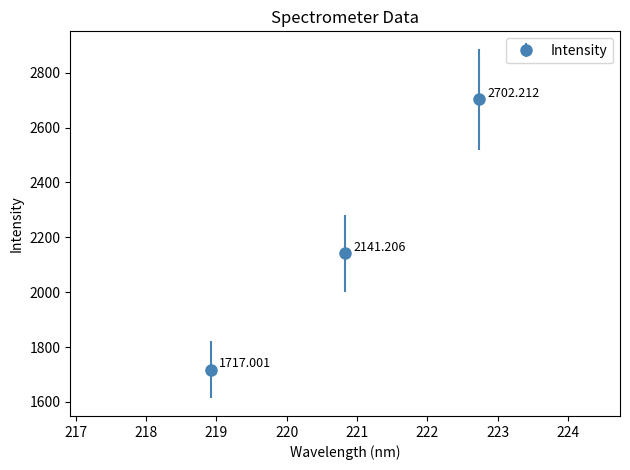

What is the sum of all values?

6560.4